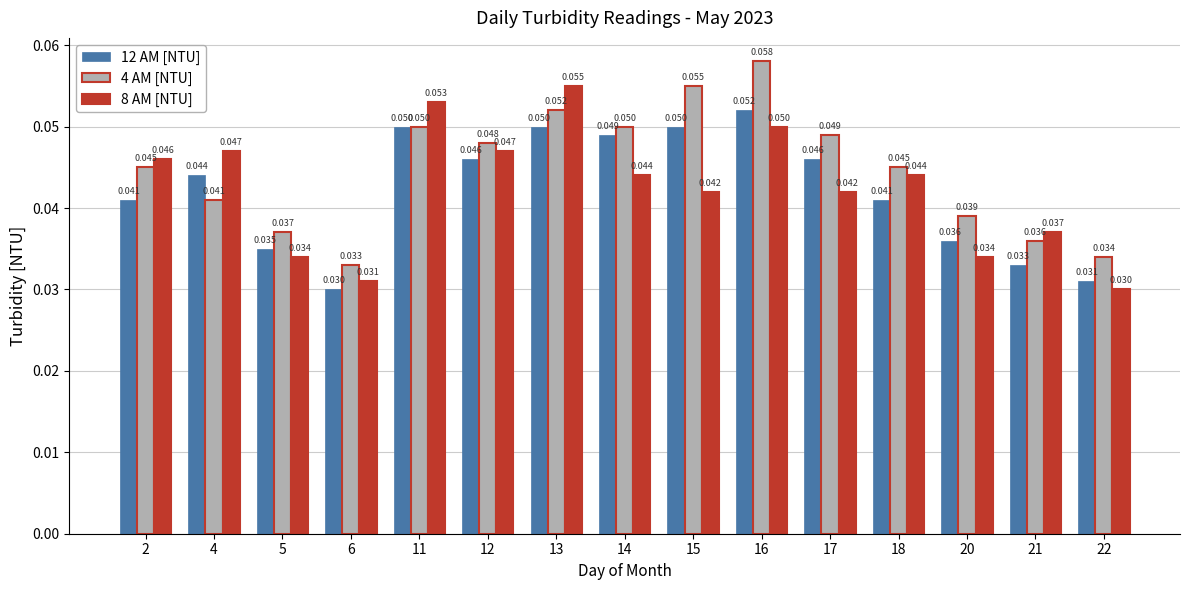

Is the value of 12 AM [NTU] at 5 greater than the value of 8 AM [NTU] at 20?

Yes